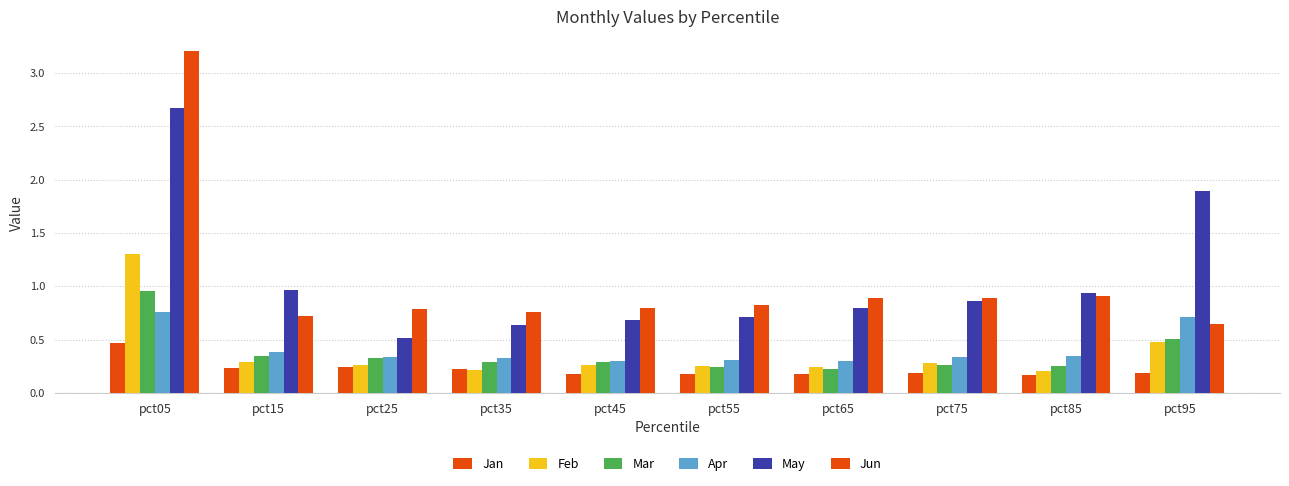

What is the difference between the maximum and second lowest values in the Mar series?

0.7